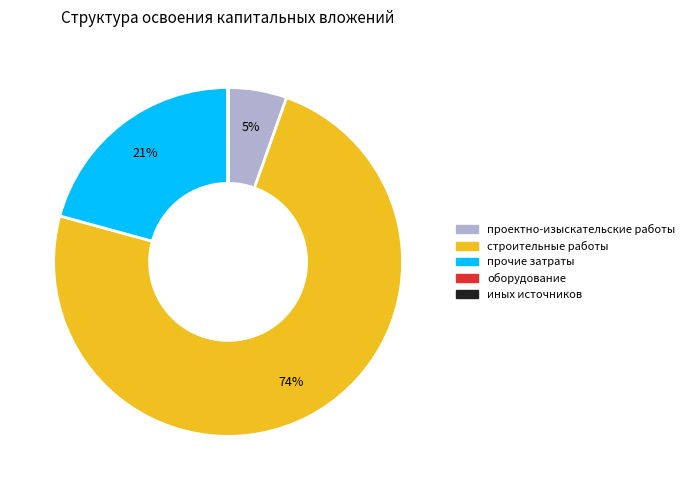

Is there any slice that represents more than half of the pie?

Yes